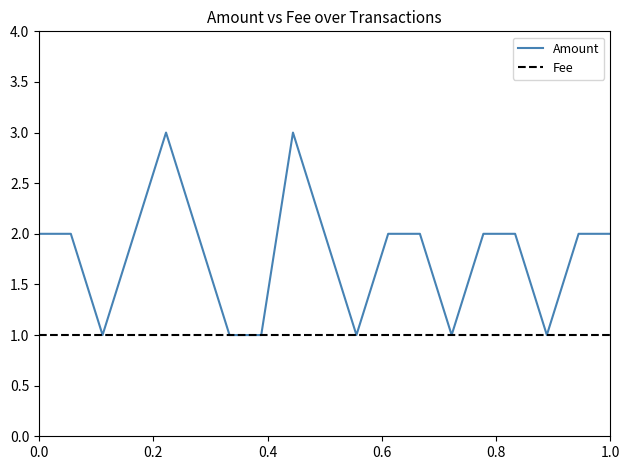

Which series has the largest total across all categories?

Amount